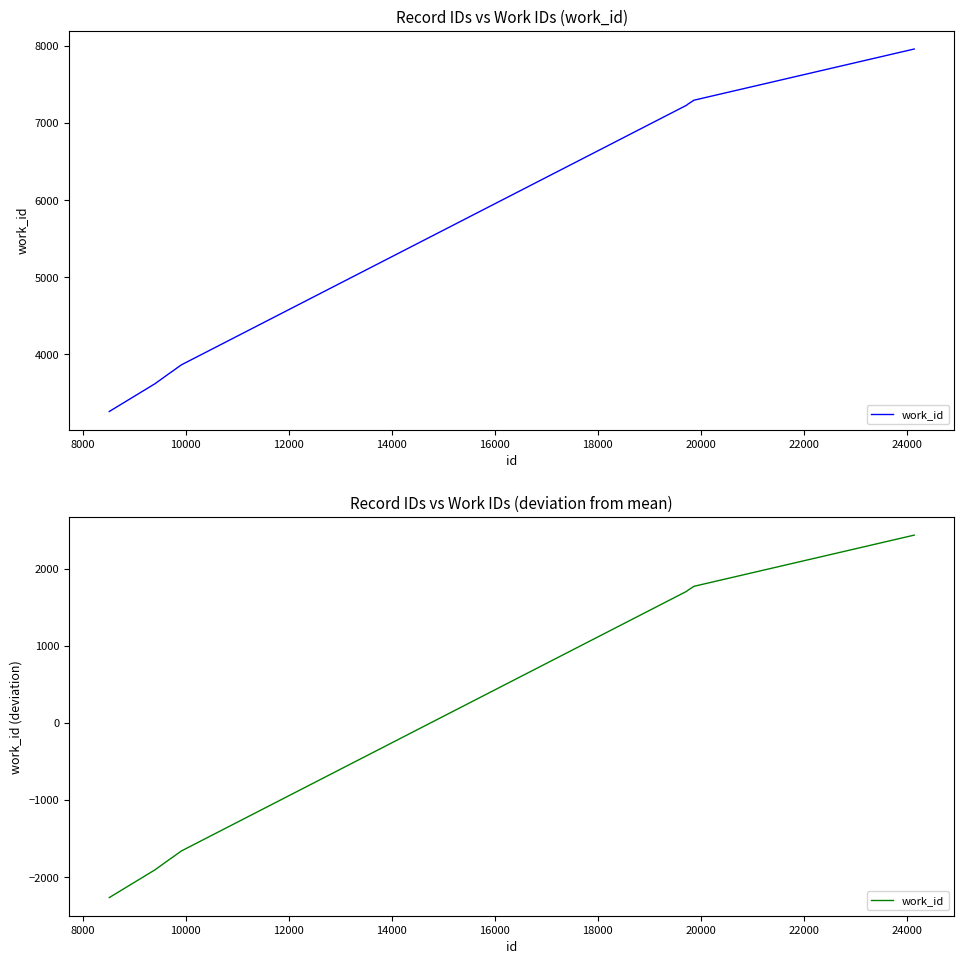

Does the chart display data point markers on the line(s)?

No